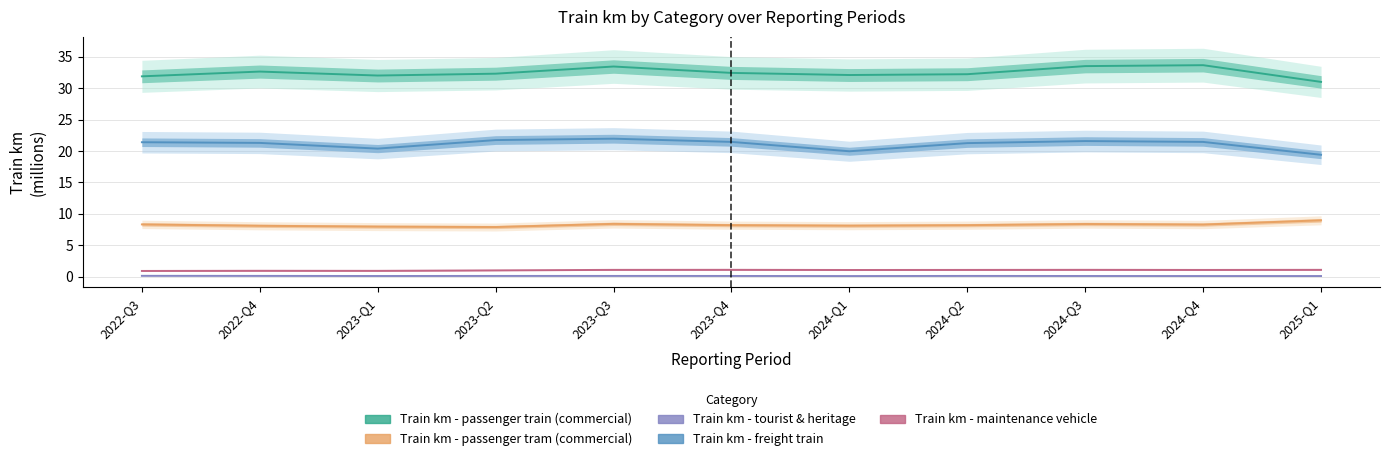

What is the total value across all series at 2024-Q1?

61.3